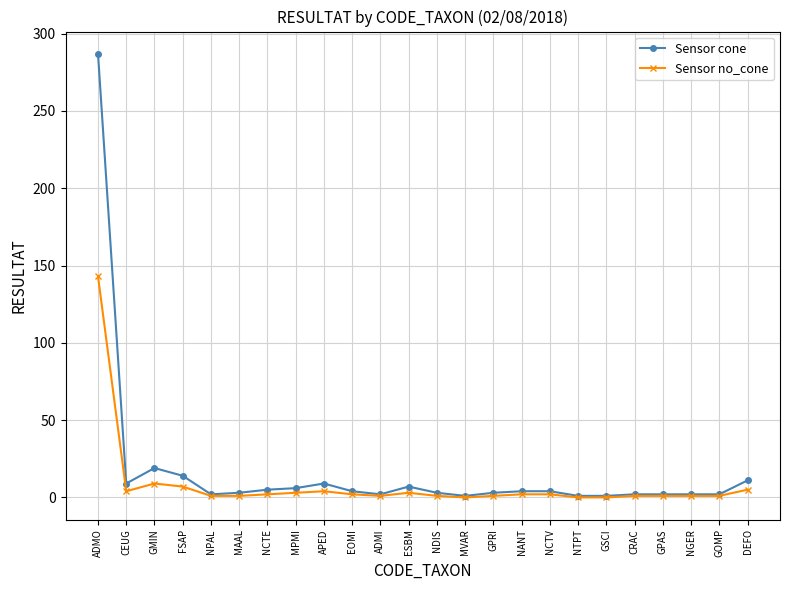

Which series has the largest range (max minus min)?

Sensor cone